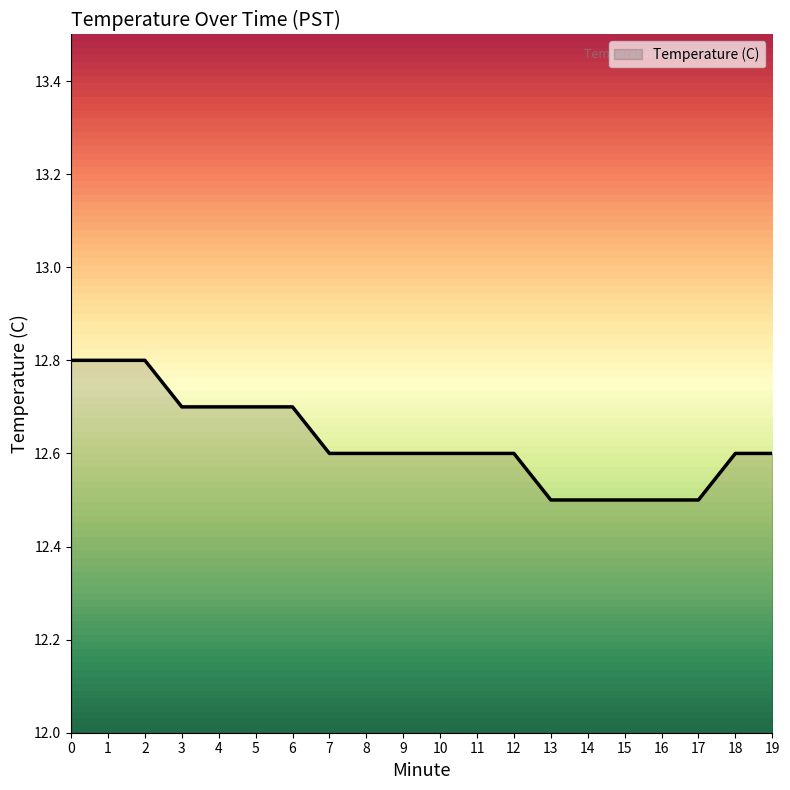

Is it true that the value at 4 is 12.7?

True